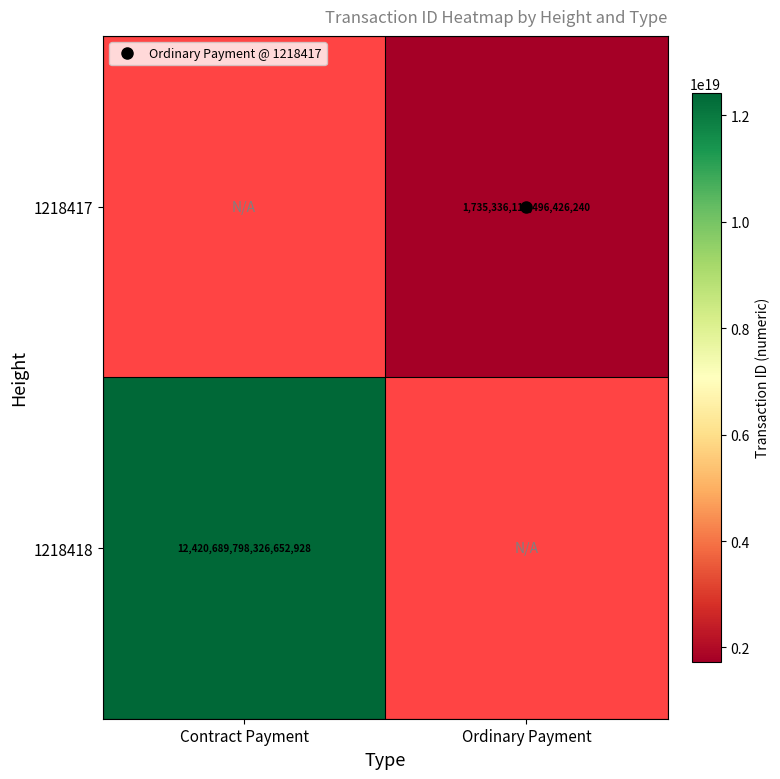

At which category is the sum across all series the highest?

Contract Payment